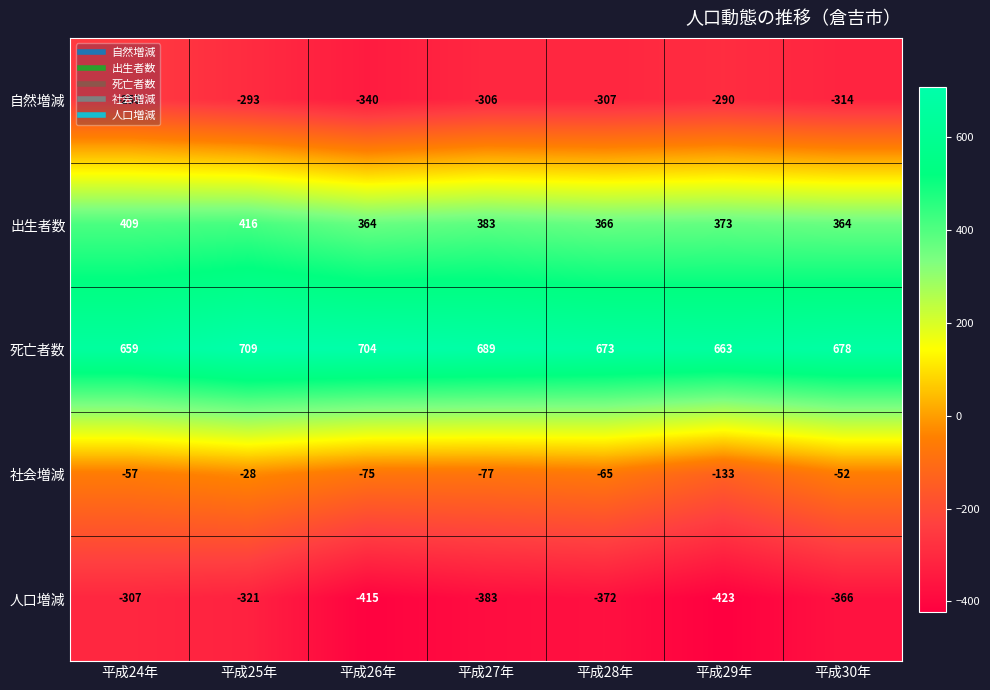

How many values in the 人口増減 series exceed -372?

3